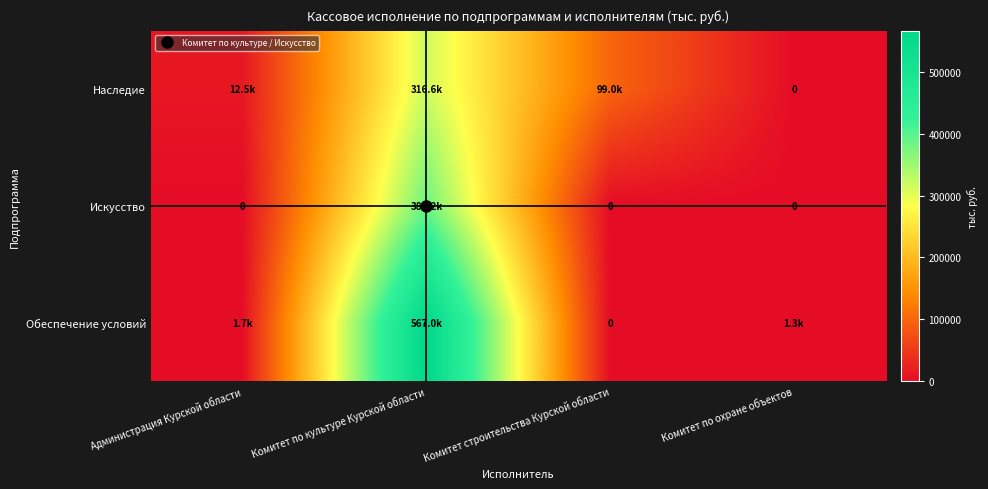

Is it true that Искусство equals 0.0 at Администрация Курской области?

True